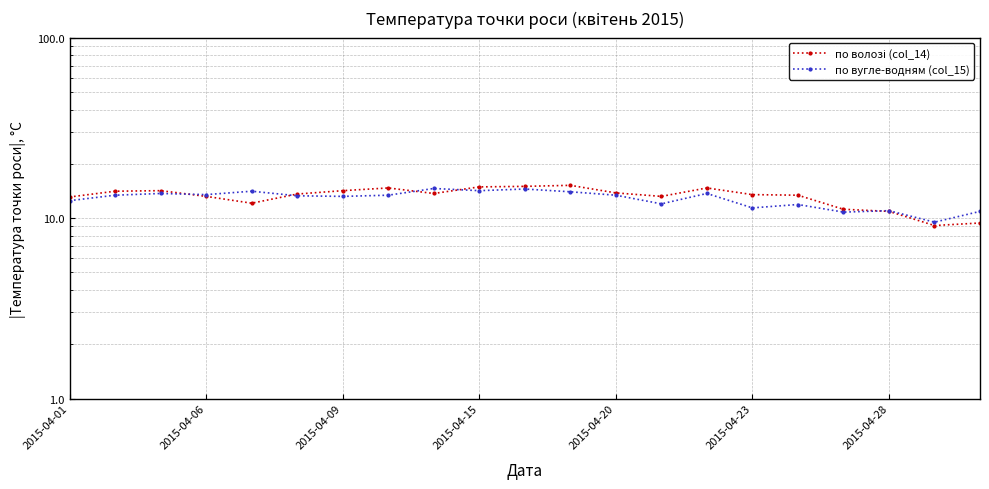

What position from the left is 14?

15